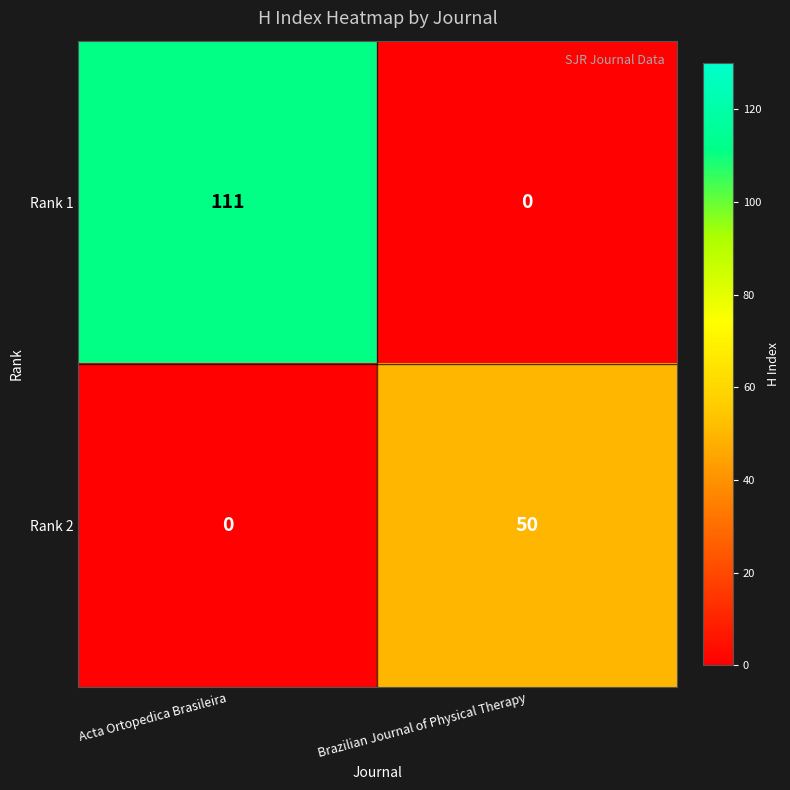

What is the maximum value shown in the chart?

111